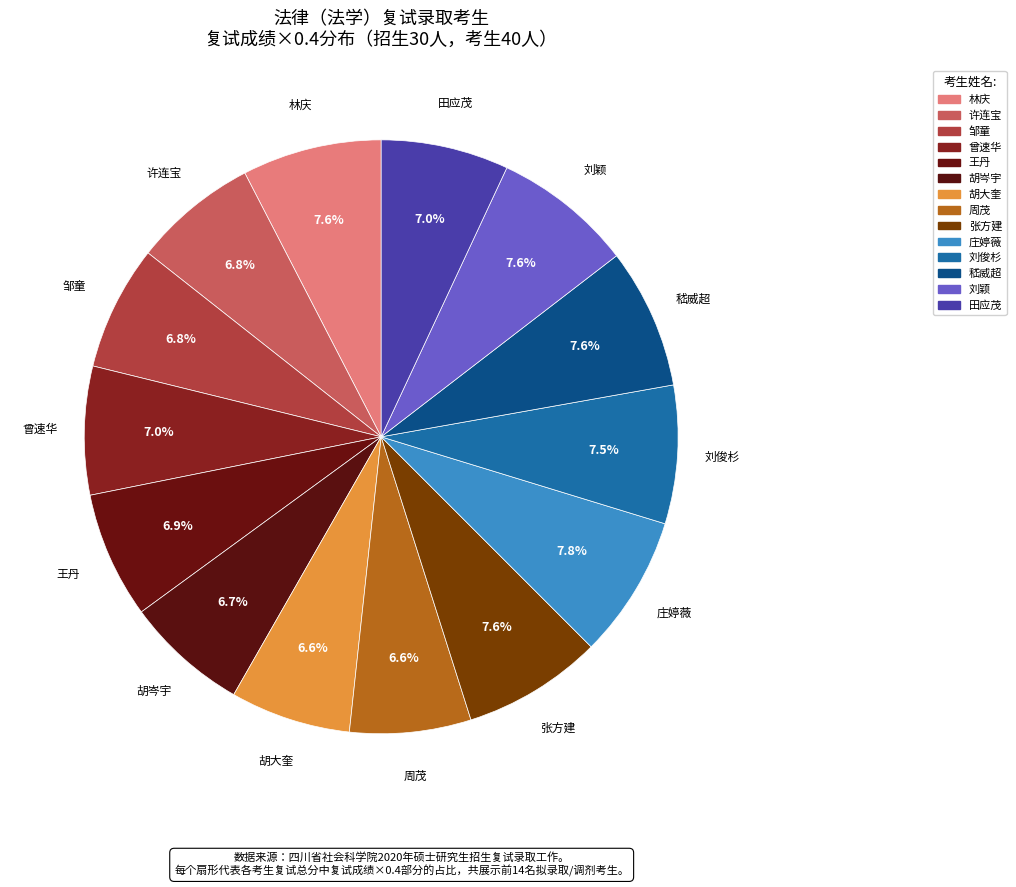

Is it true that 许连宝 is 21% of the pie?

False